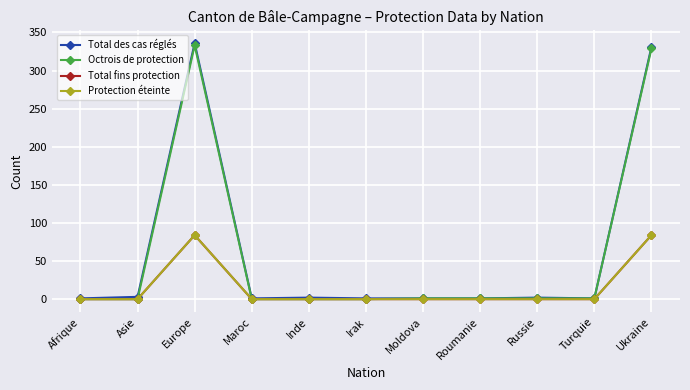

True or false: Protection éteinte and Total des cas réglés intersect in this chart.

False